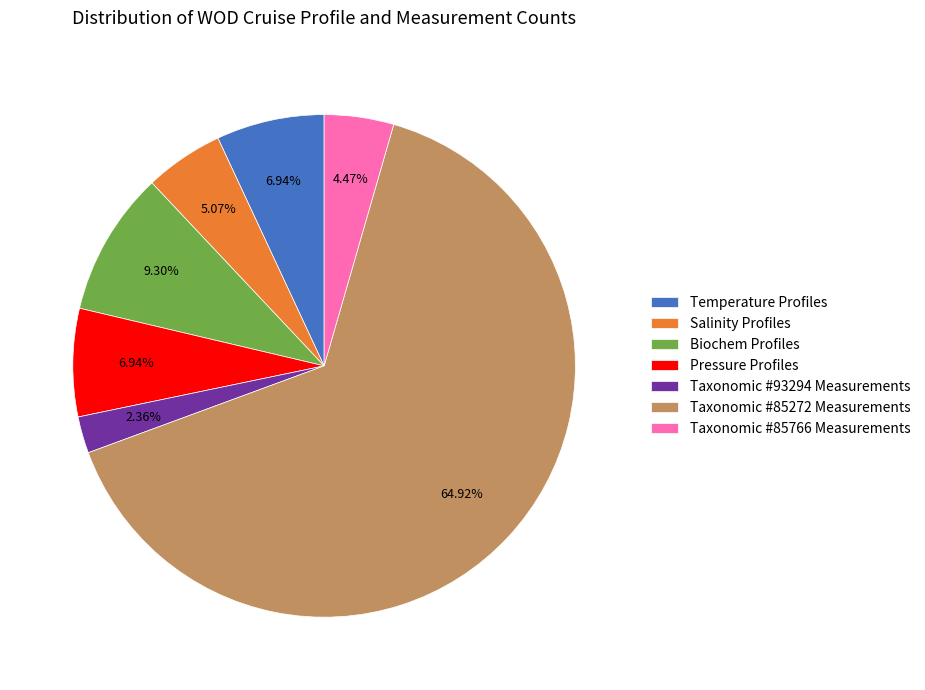

Which category has the smallest portion of the pie?

Taxonomic #93294 Measurements